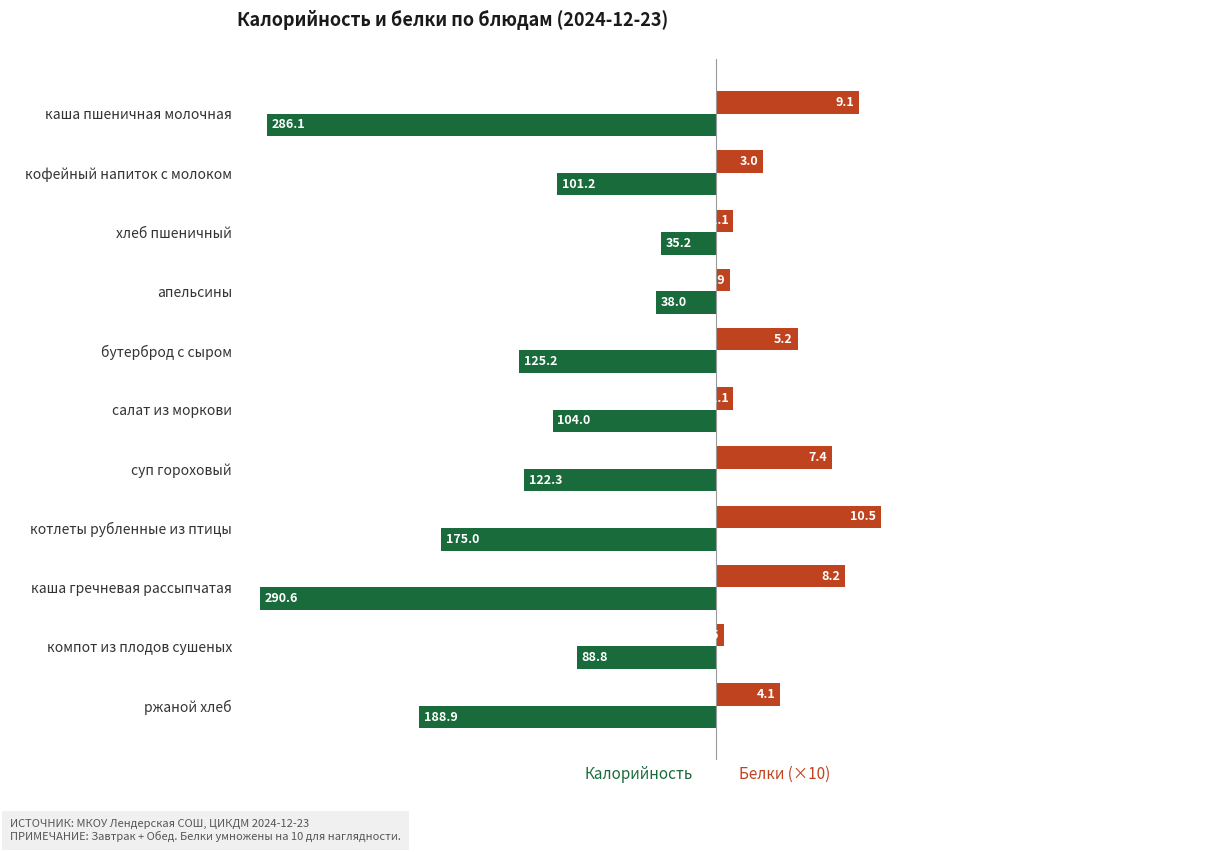

How many distinct data groups are displayed?

2